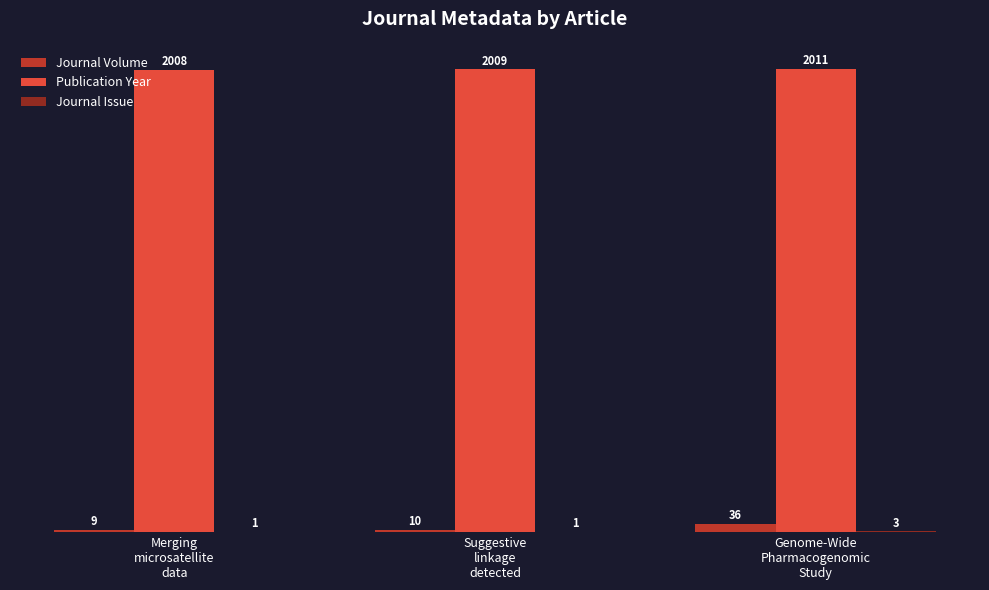

What is the maximum value for Journal Volume?

36